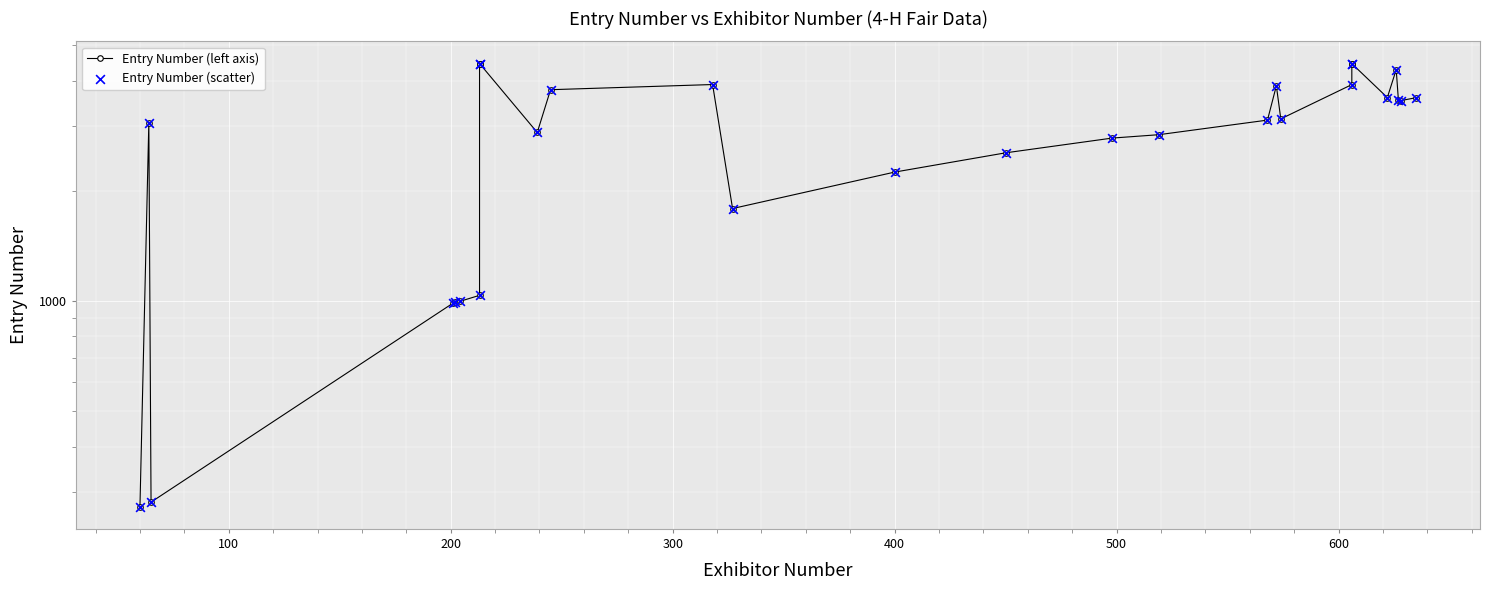

Which series has the widest spread of Y values?

Entry Number (left axis)